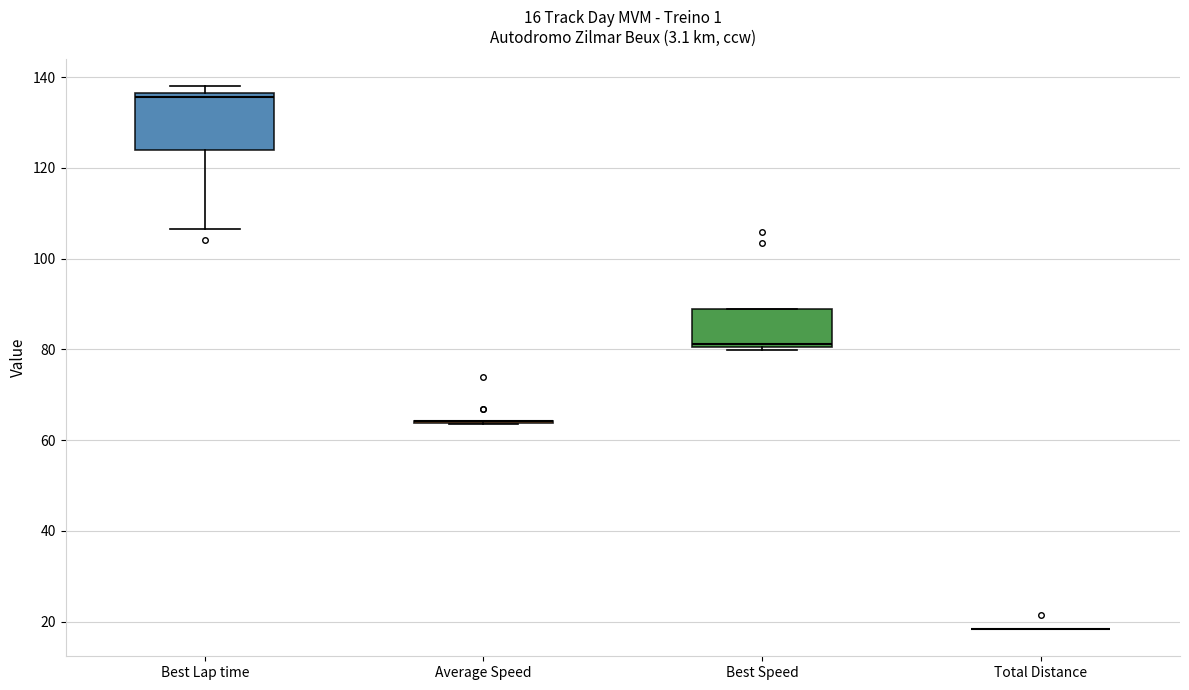

Comparing the boxes themselves (not the whiskers), which one is the tallest?

Best Lap time